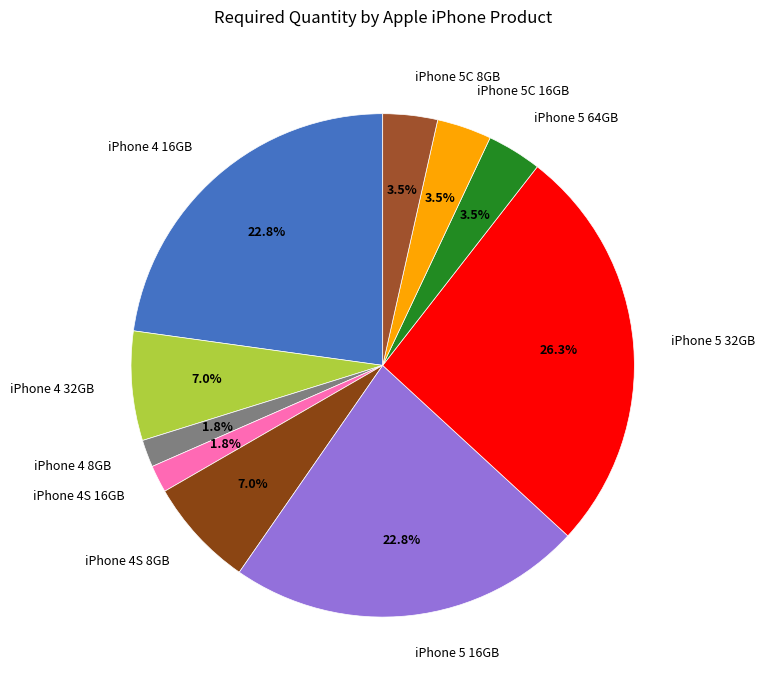

Approximately how many times larger is the value at iPhone 4 8GB compared to iPhone 5C 16GB?

0.5